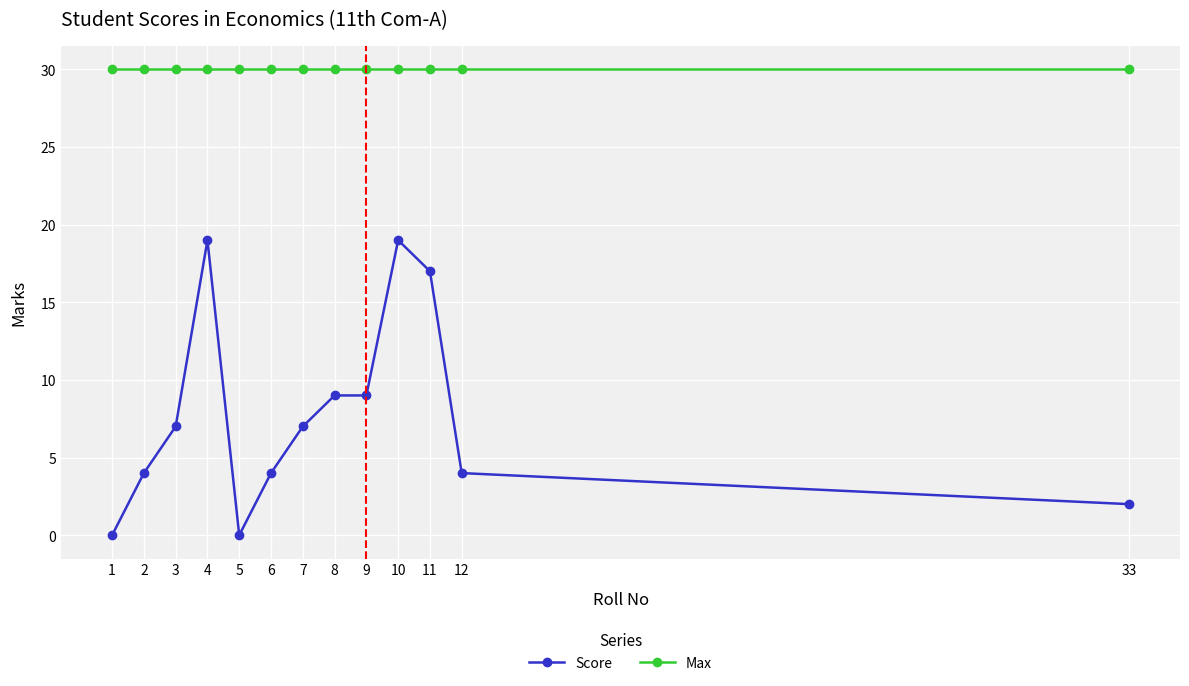

What is the greatest value displayed?

30